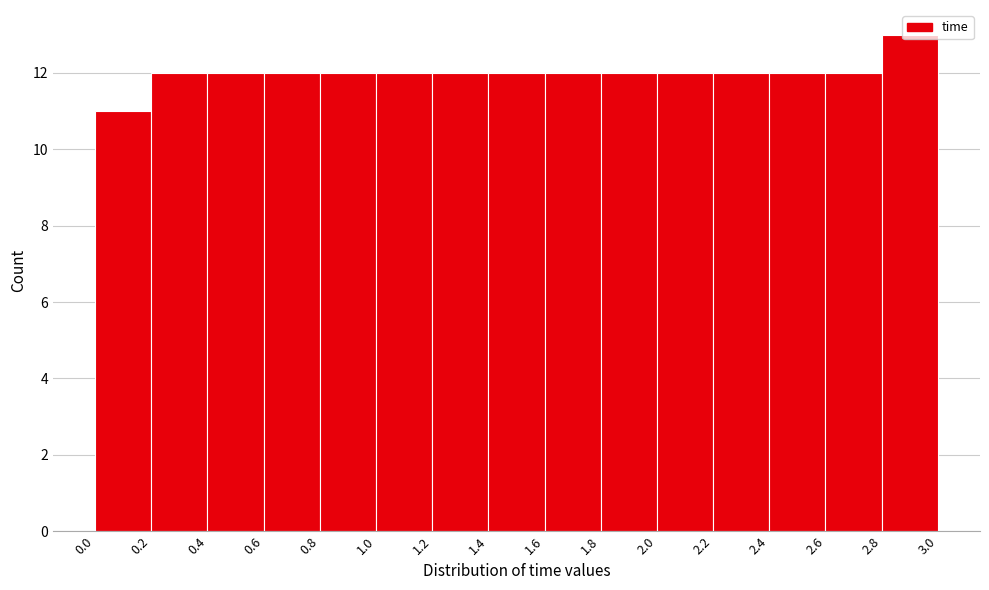

What is the height of the bar covering 0.2 to 0.4 on the x-axis? The values are not printed on the chart, so give them approximately, as read against the axis.

12